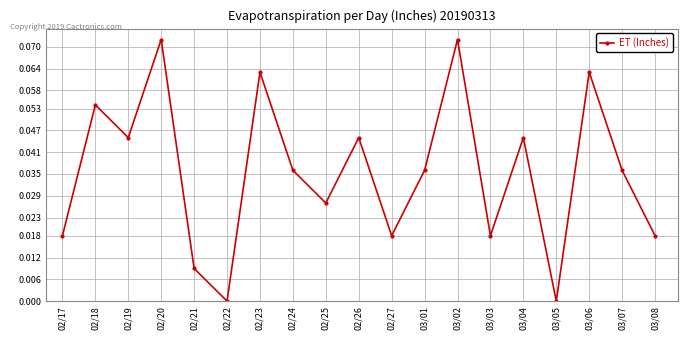

What is the label of the 8th point from the right?

03/01